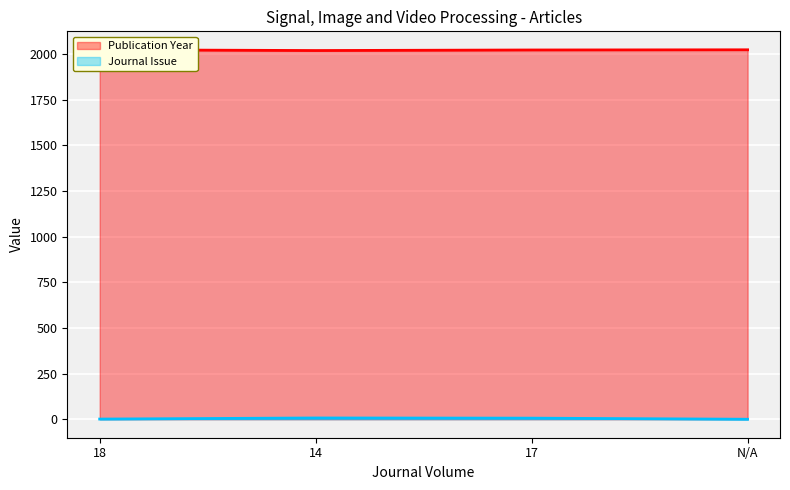

True or false: Journal Issue and Publication Year intersect in this chart.

False